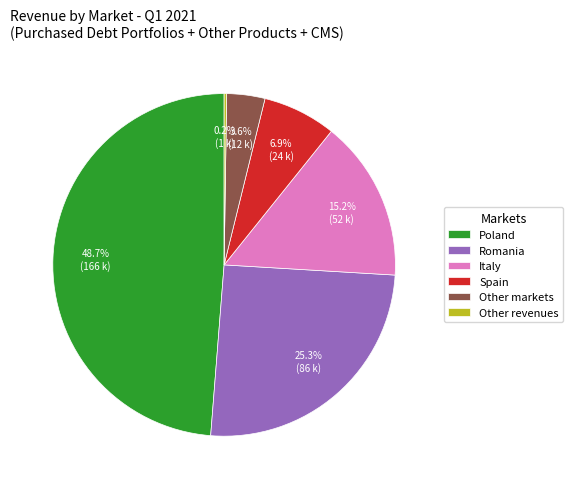

Which slice is the largest?

Poland